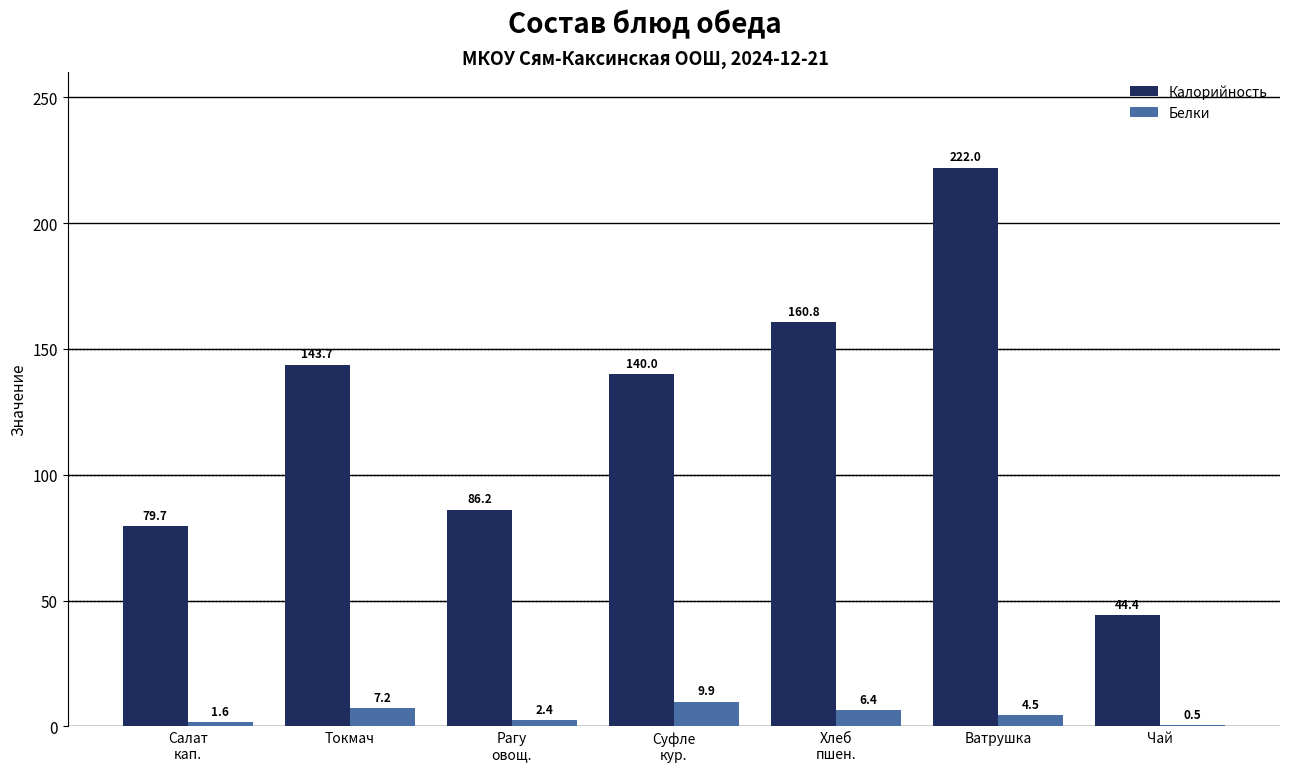

Read the Белки value at Хлеб
пшен..

6.4